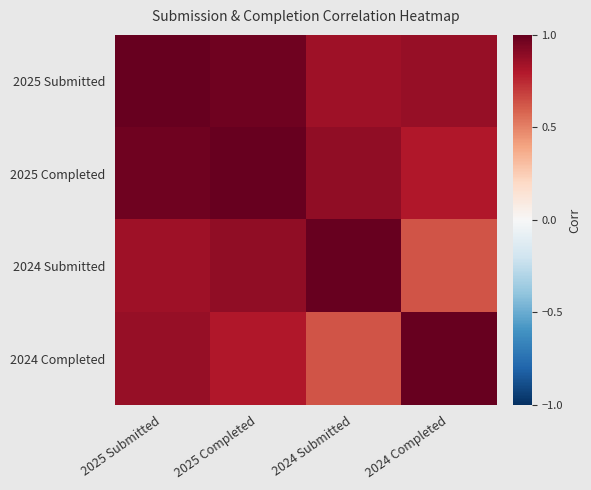

Which has a higher value, 2024 Submitted or 2024 Completed?

2024 Completed